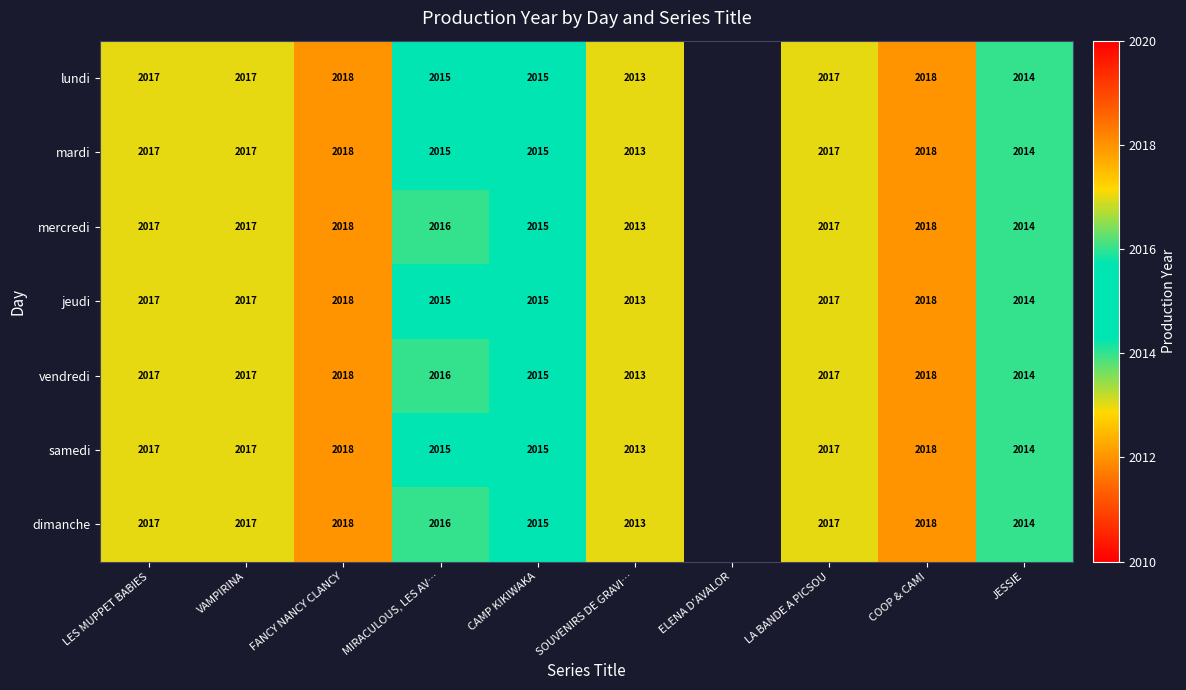

The jeudi series shows 2958 at FANCY NANCY CLANCY. True or false?

False